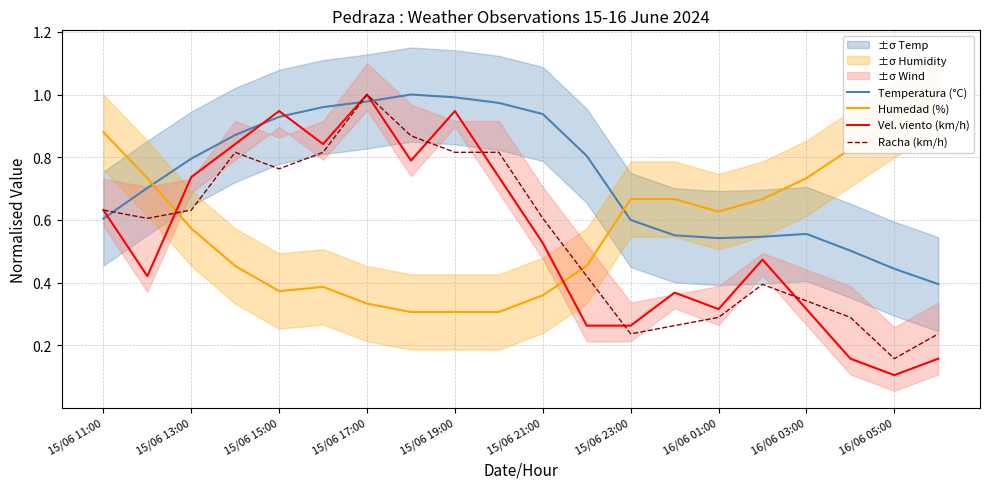

What is the value of the Temperatura (°C) point at the 15th from the left?

0.5